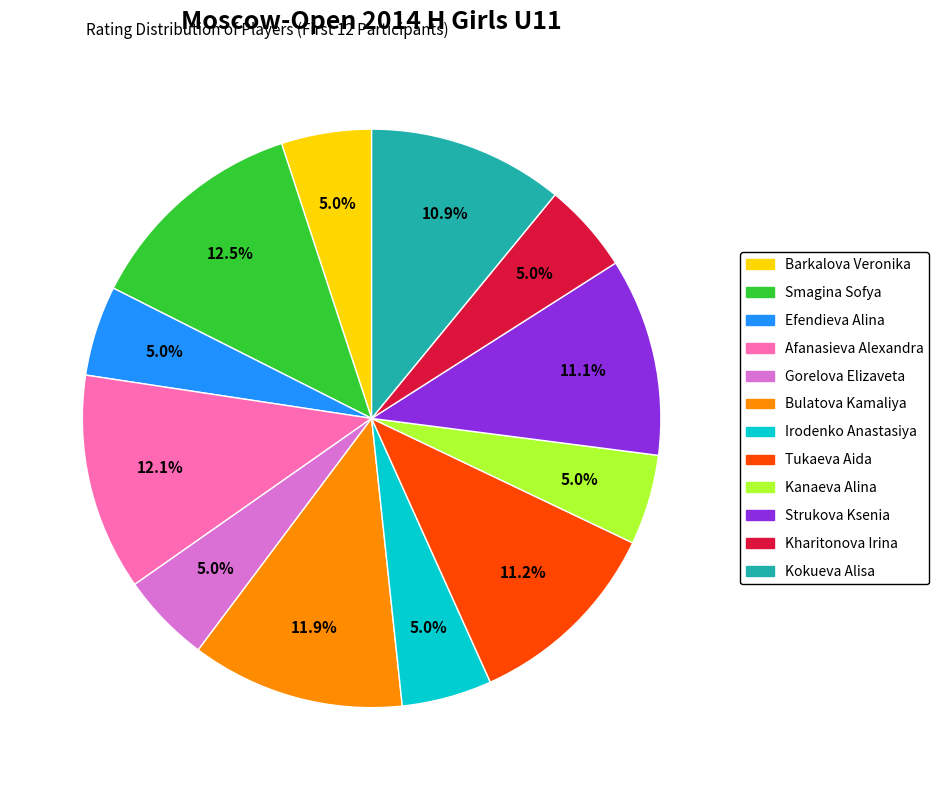

How many segments does this pie chart have?

12